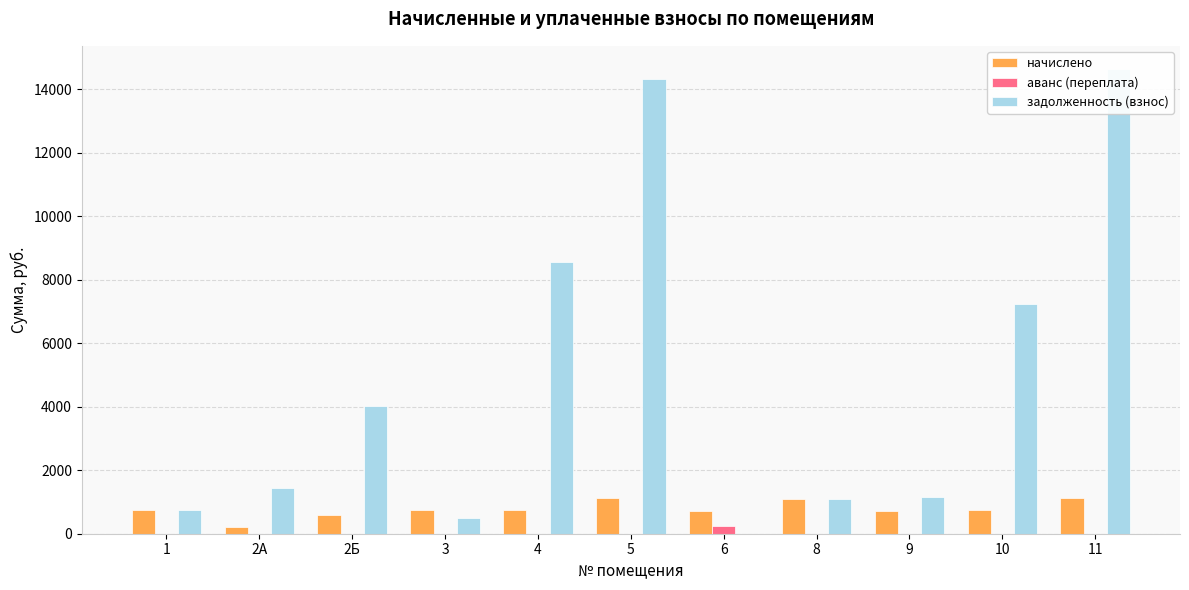

Which series changed the most between 2Б and 11?

задолженность (взнос)